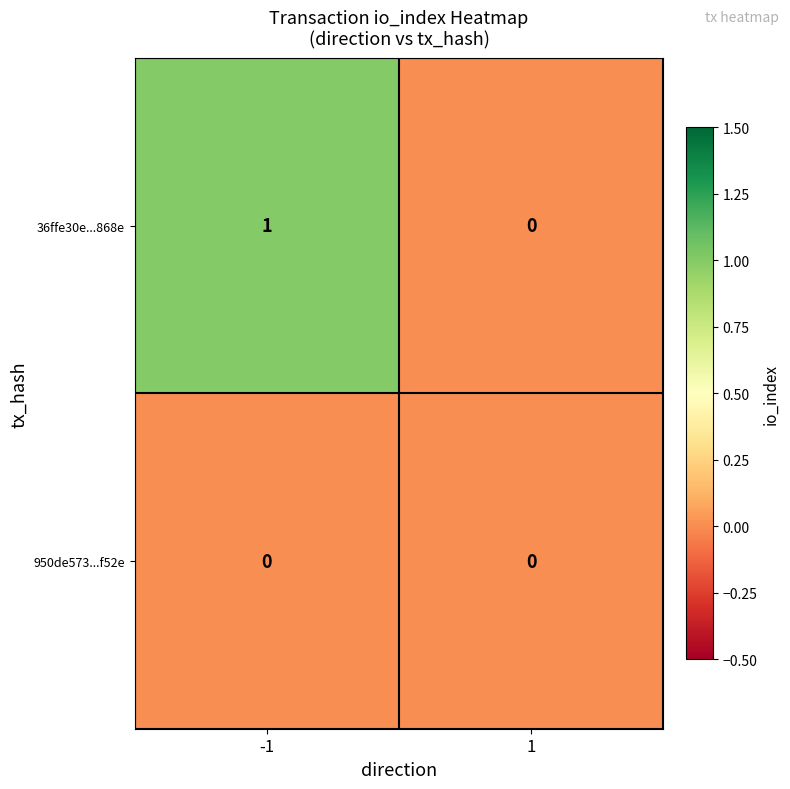

What is the spread (max minus min) of values at -1?

1